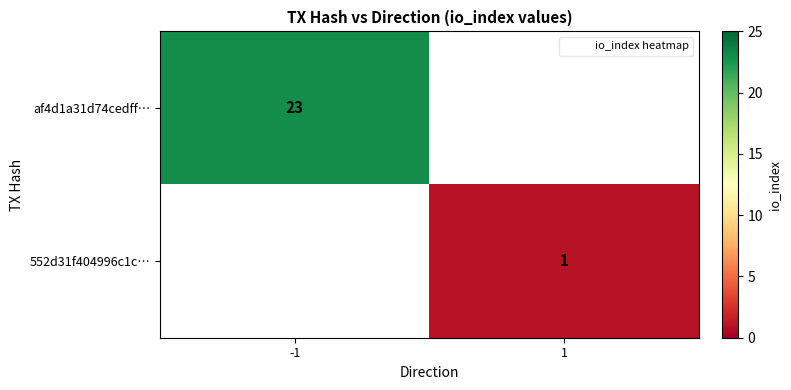

True or false: af4d1a31d74cedff… has a value of 37.5 at -1.

False